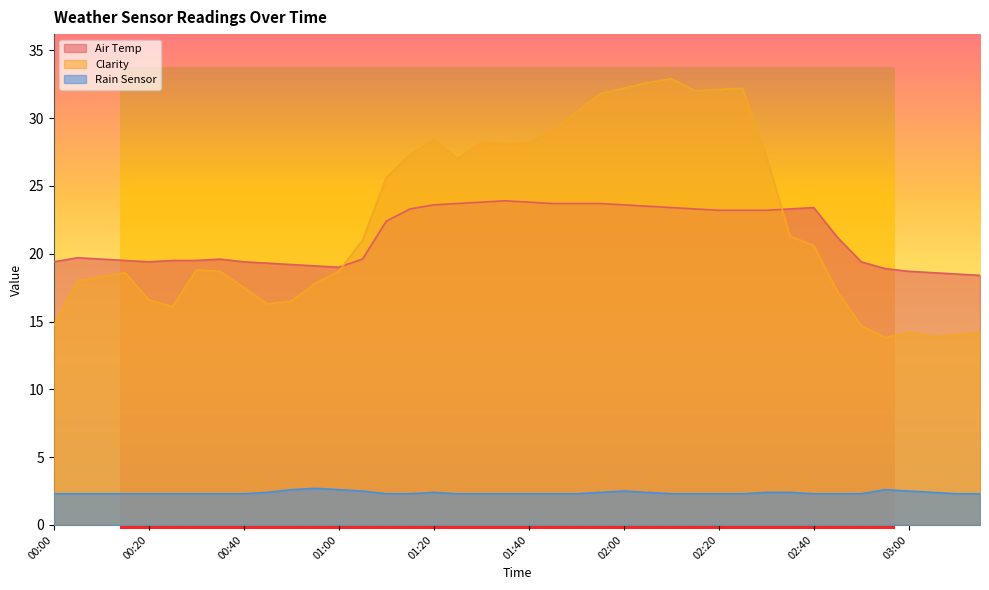

Between 02:20 and 02:35, which is larger?

02:35